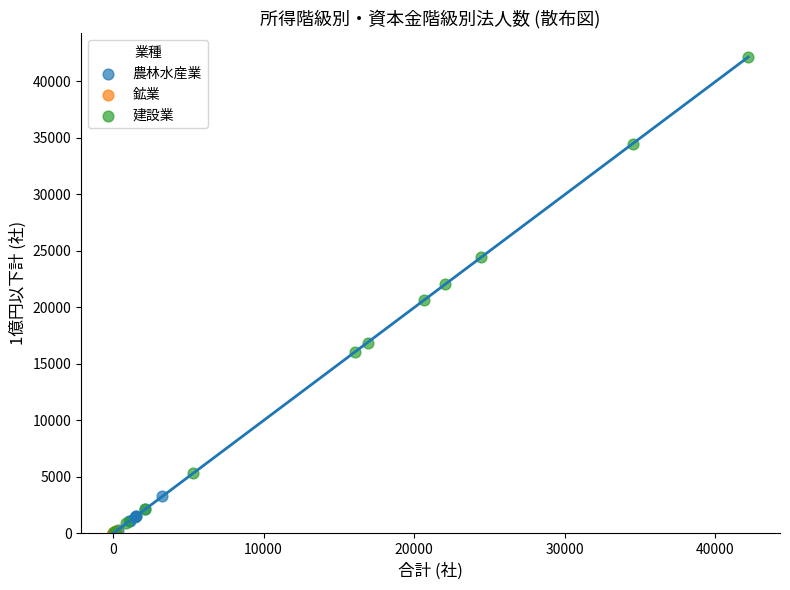

Which series reaches the maximum Y coordinate?

建設業